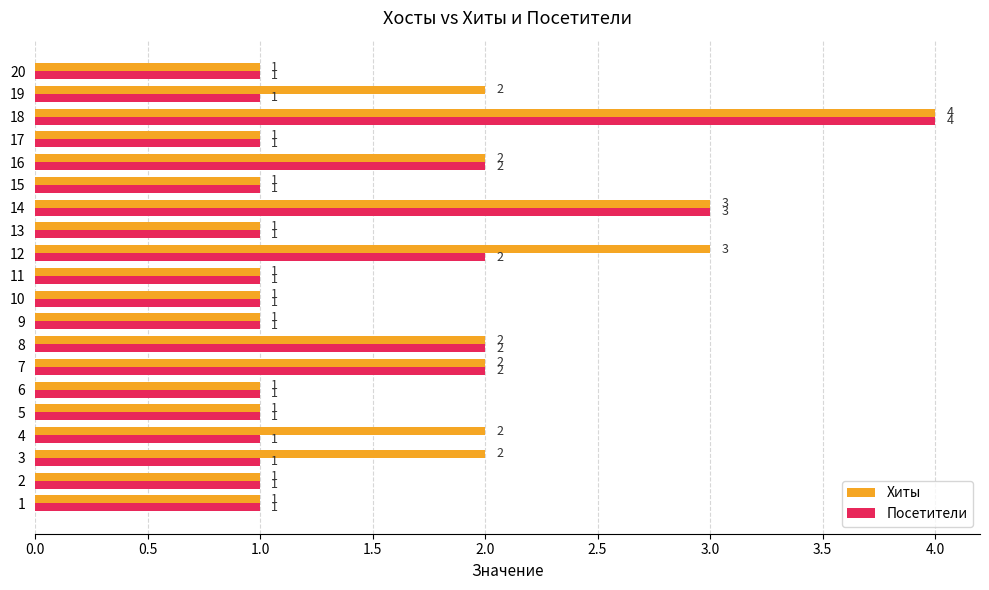

Is it true that Посетители equals 1 at 11?

True